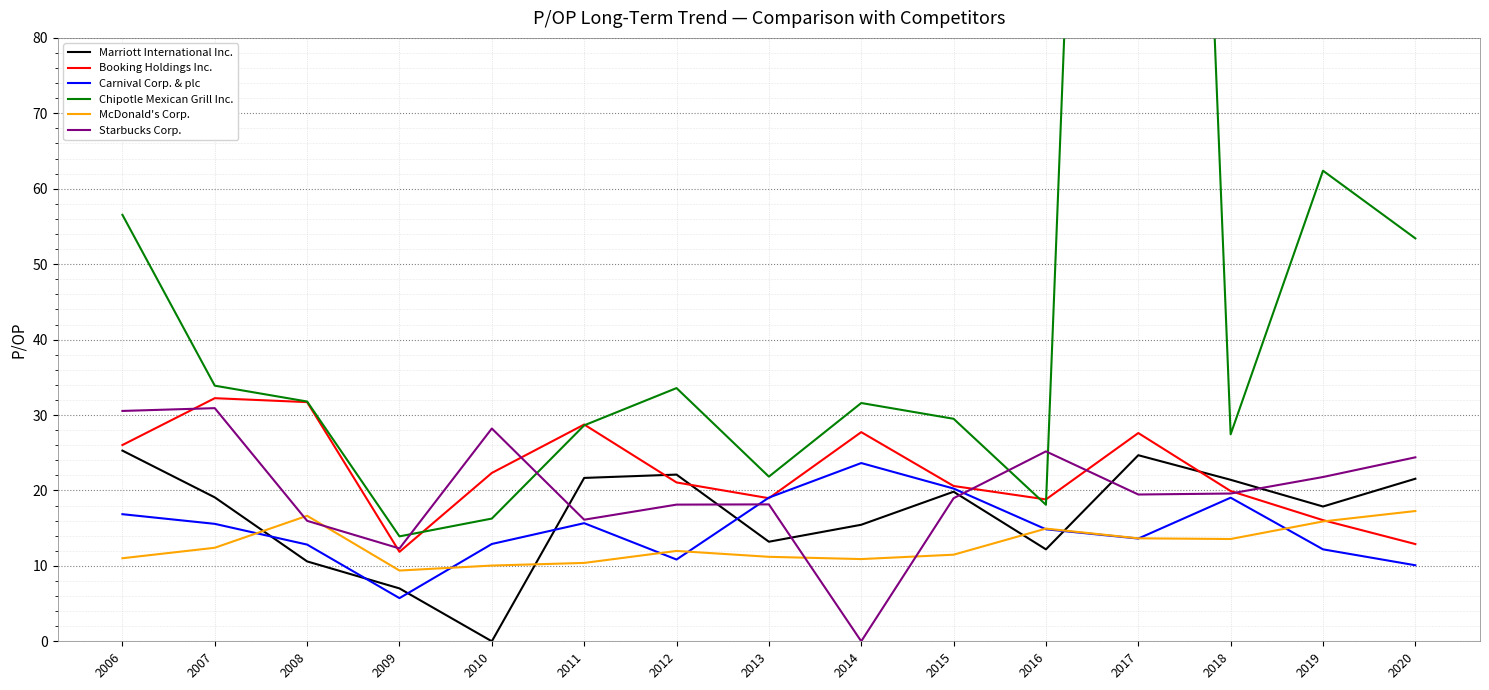

True or false: McDonald's Corp. has a value of 11.2 at 2013.

True